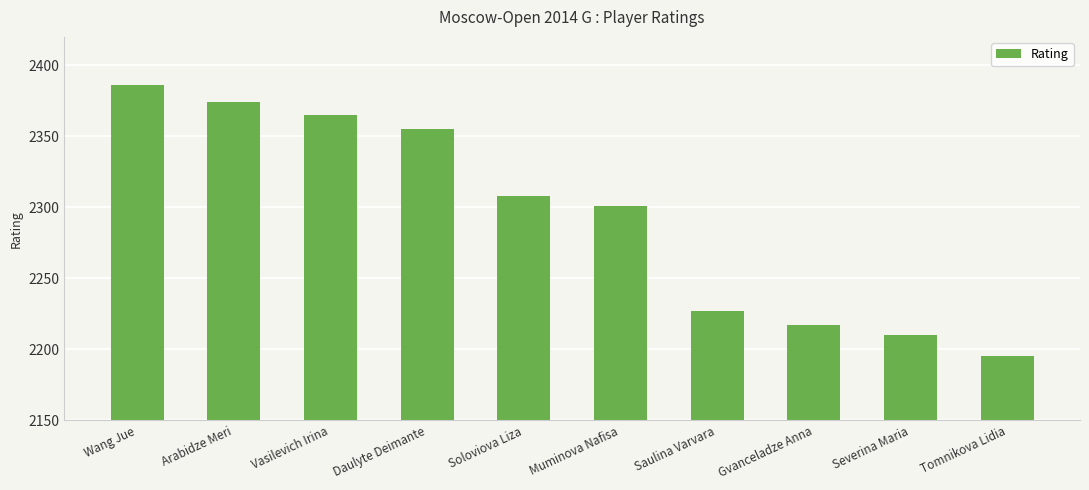

What is the change in value from Wang Jue to Tomnikova Lidia?

-191